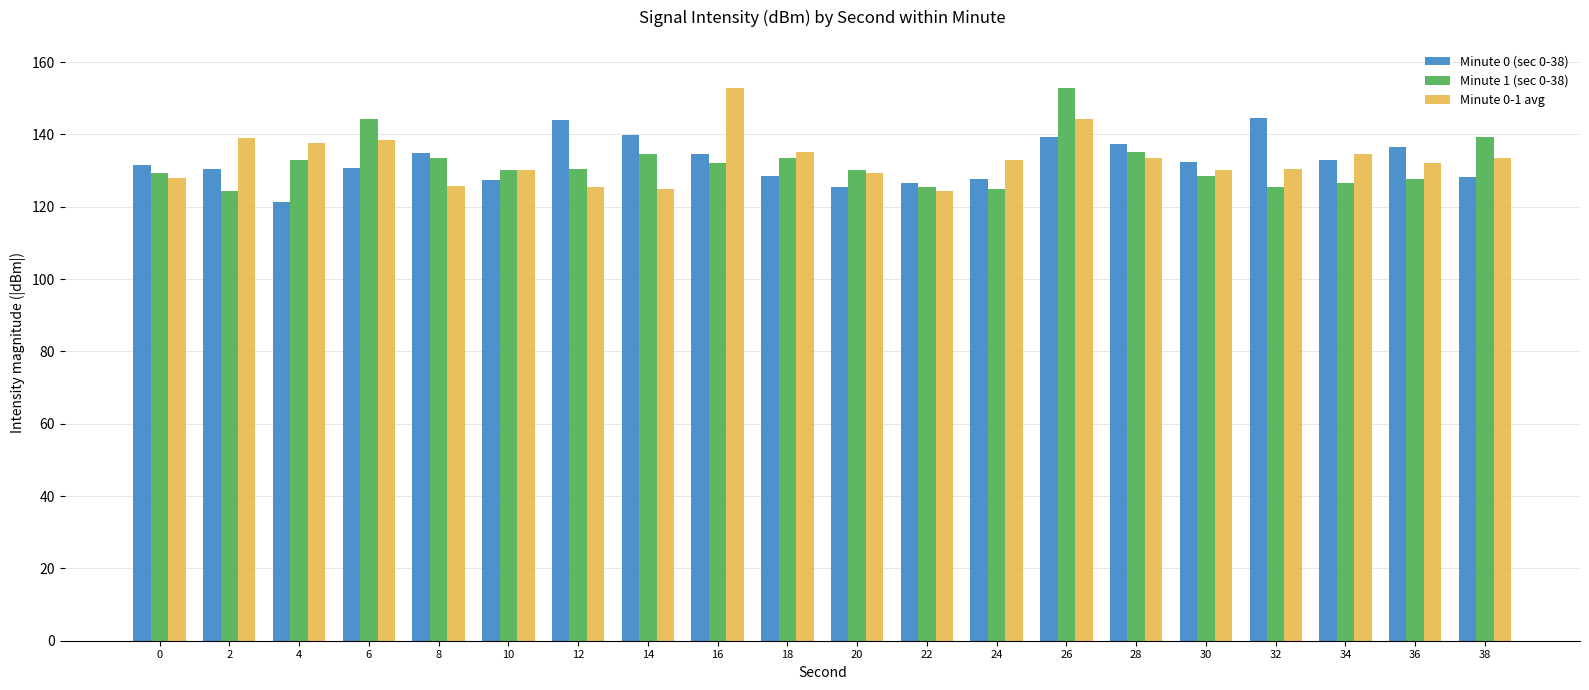

At which label does Minute 0-1 avg reach its peak?

16